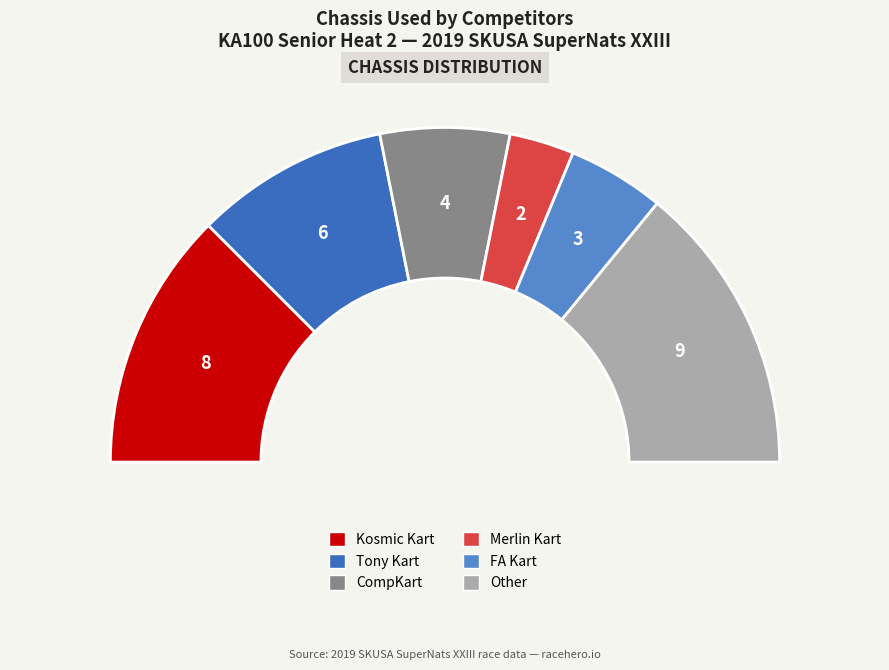

Rank the categories by value from lowest to highest.

Merlin Kart, FA Kart, CompKart, Tony Kart, Kosmic Kart, Other